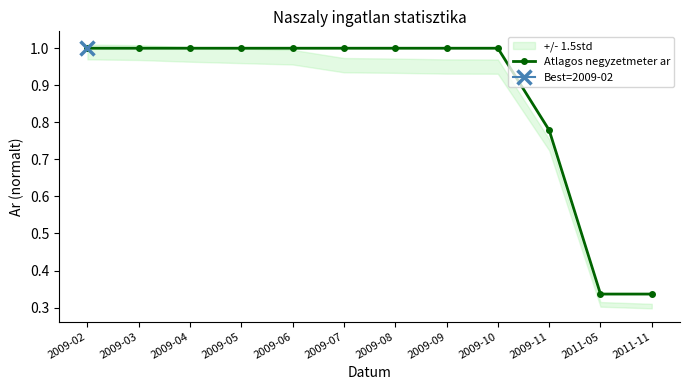

At which label is the value closest to 0?

2011-05